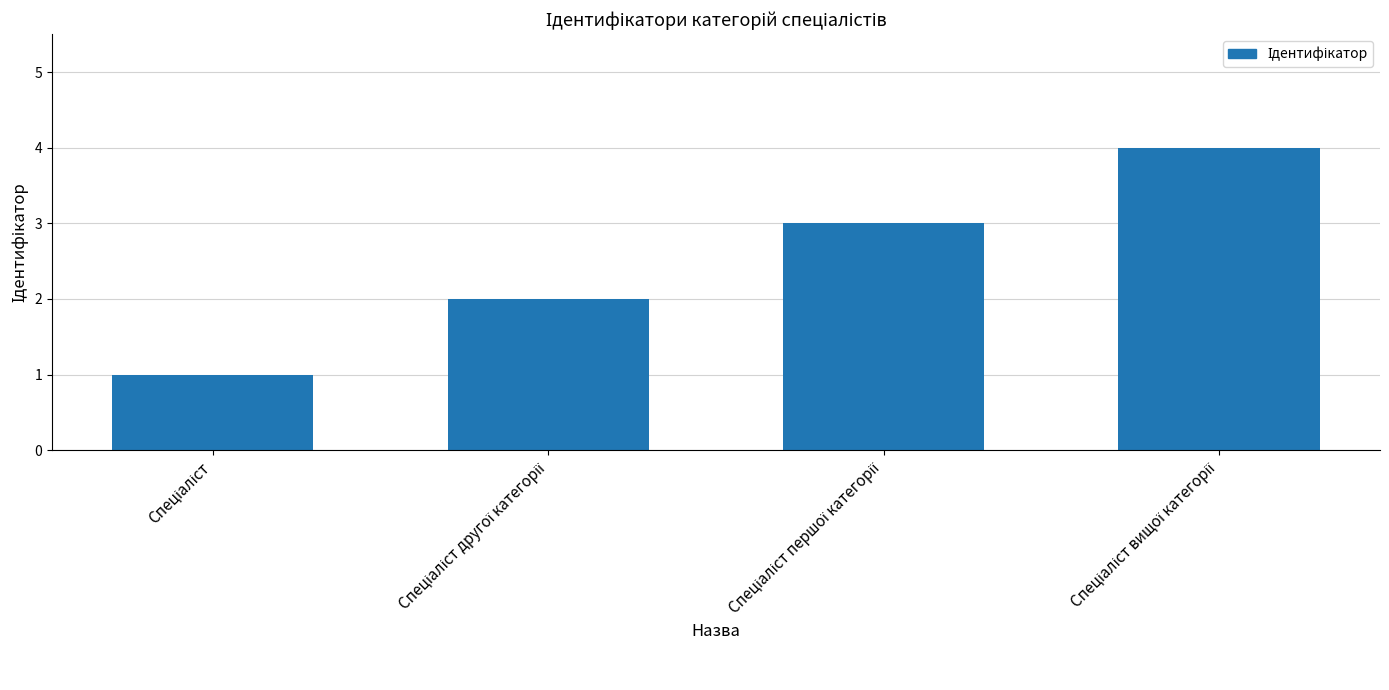

How many categories are shown in the chart?

4